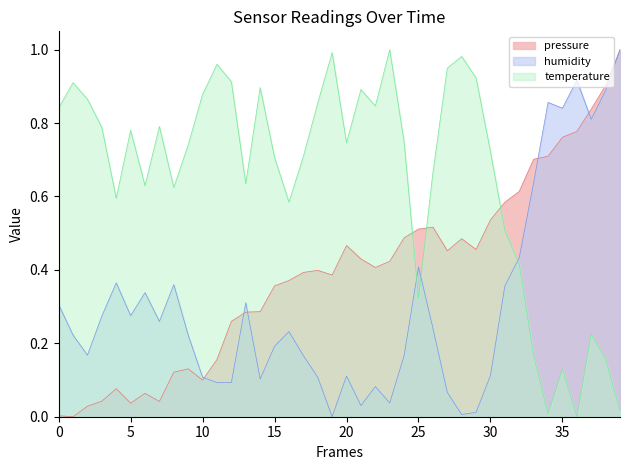

Which series ends up on top after the final intersection of humidity and temperature?

humidity